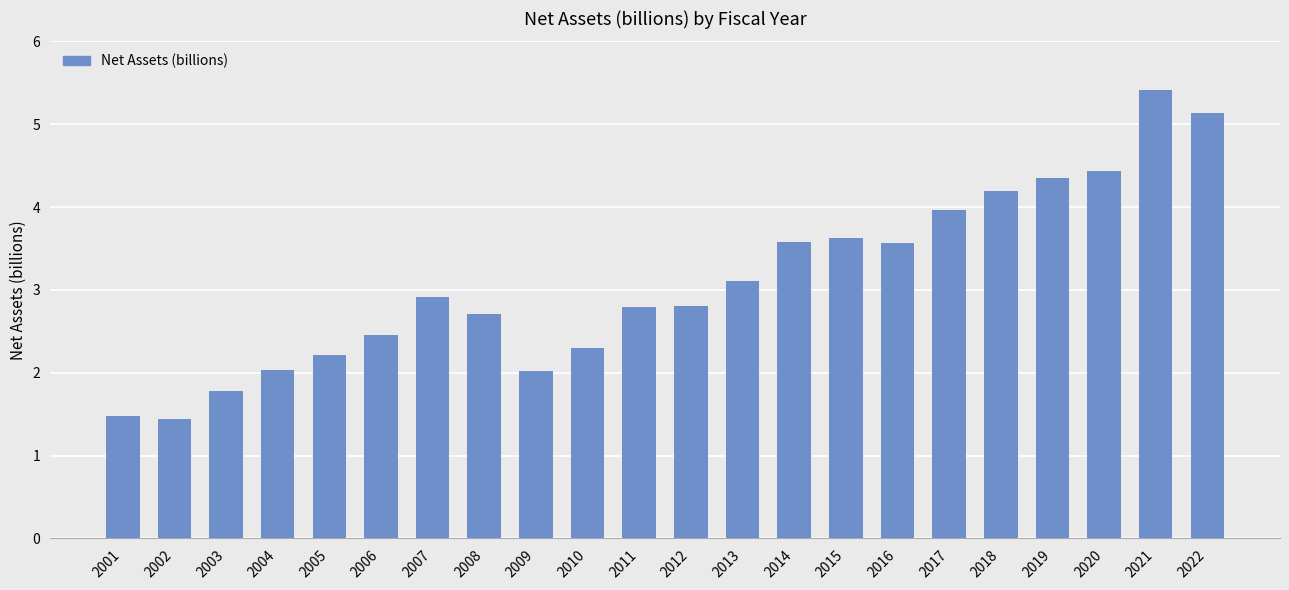

Read the value at 2020.

4.4